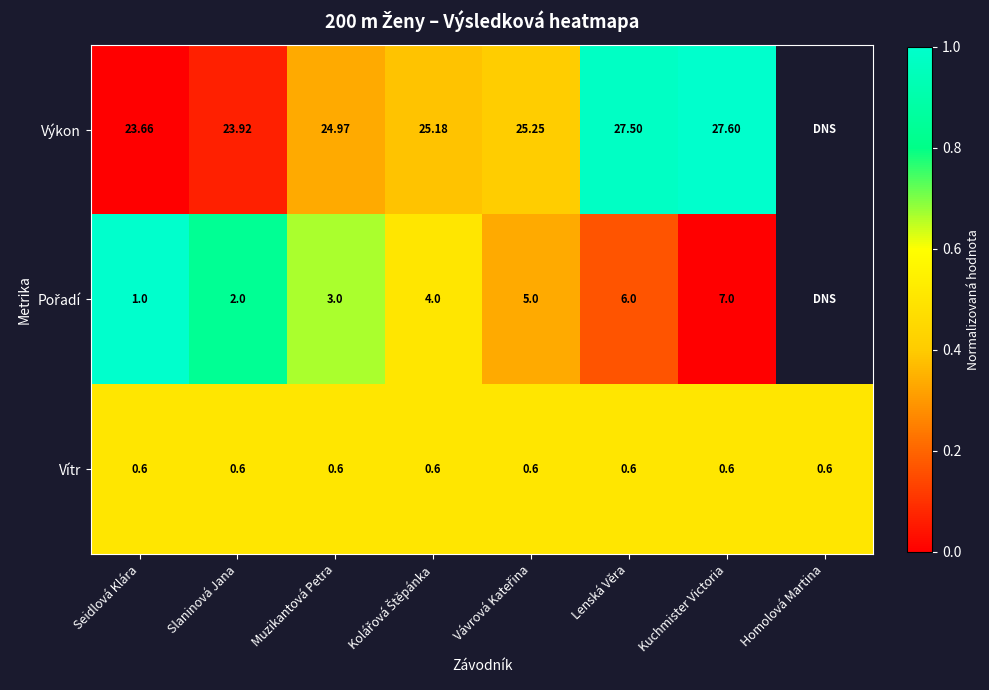

How many categories are shown in the chart?

8